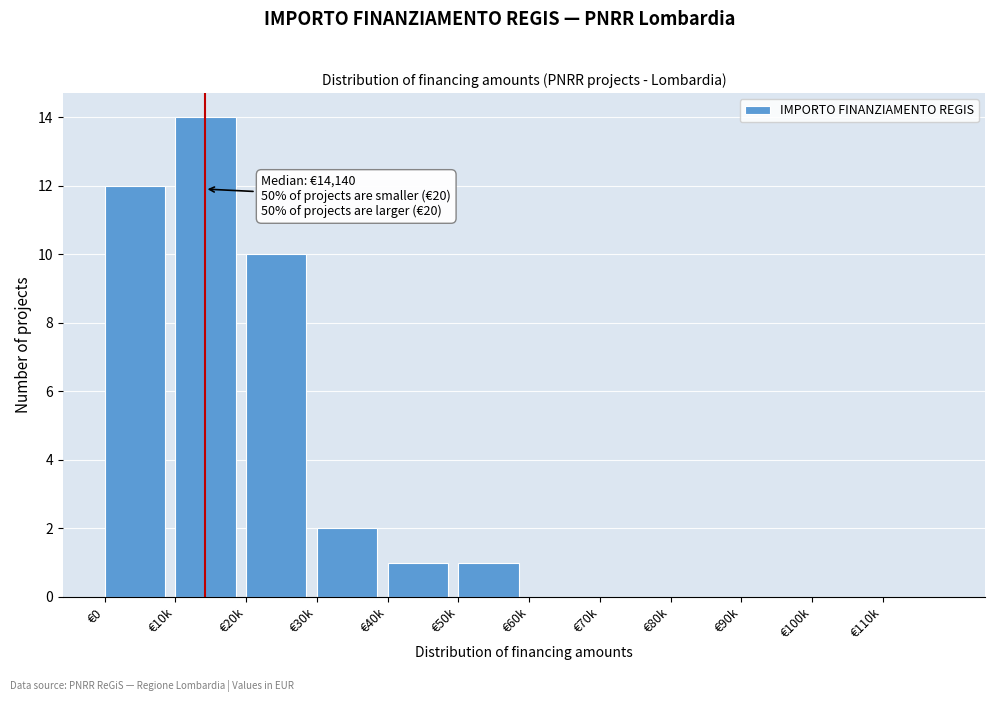

Reading right to left, transcribe all the data shown in this chart.

€110k=0	€100k=0	€90k=0	€80k=0	€70k=0	€60k=0	€50k=1	€40k=1	€30k=2	€20k=10	€10k=14	€0=12